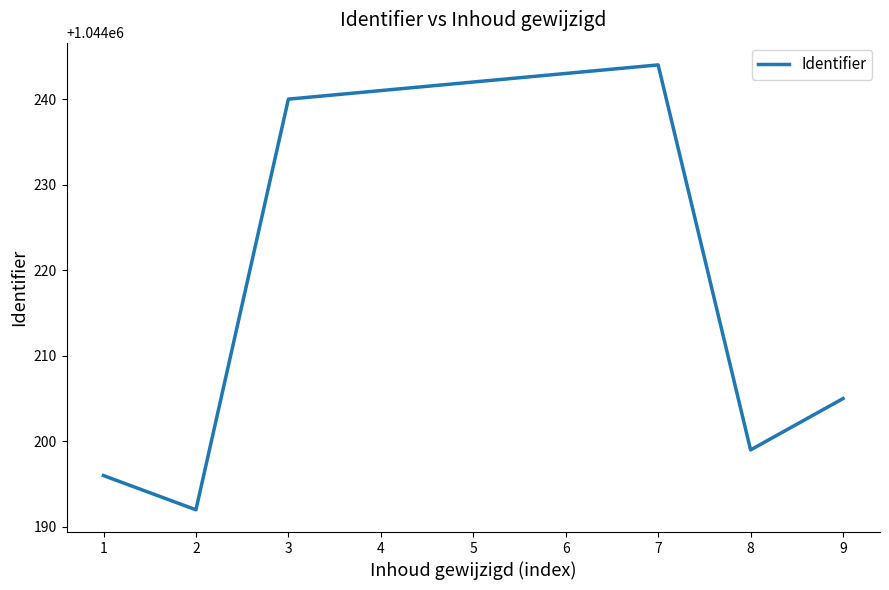

How many interior local peaks (higher than both neighbors) does the data have?

1